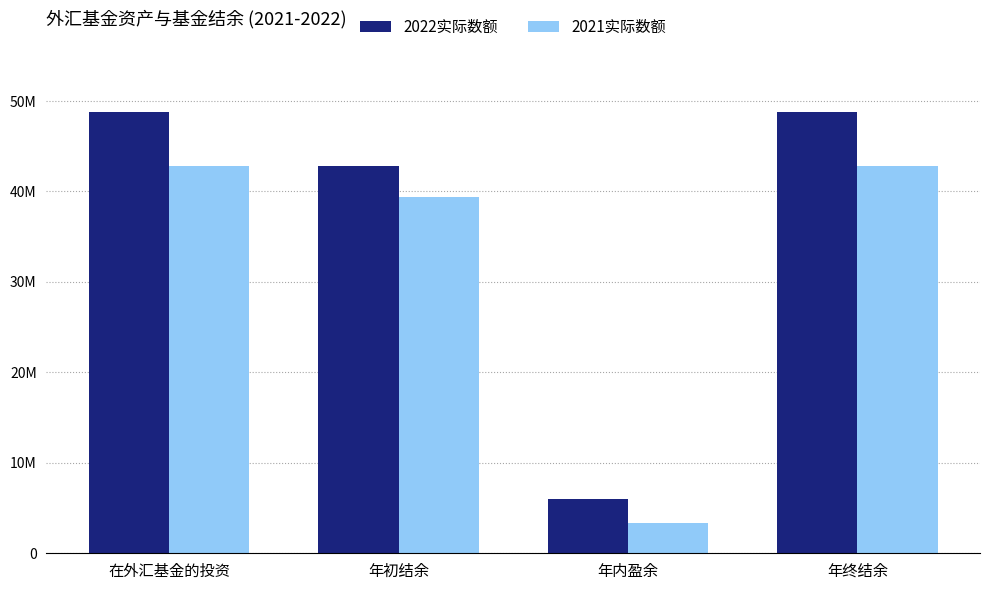

What are all the series names shown in the legend?

2022实际数额, 2021实际数额